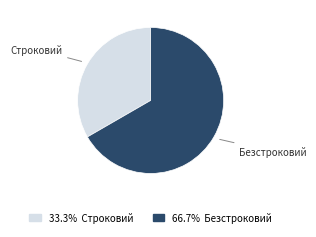

Is it true that Строковий is 33% of the pie?

True